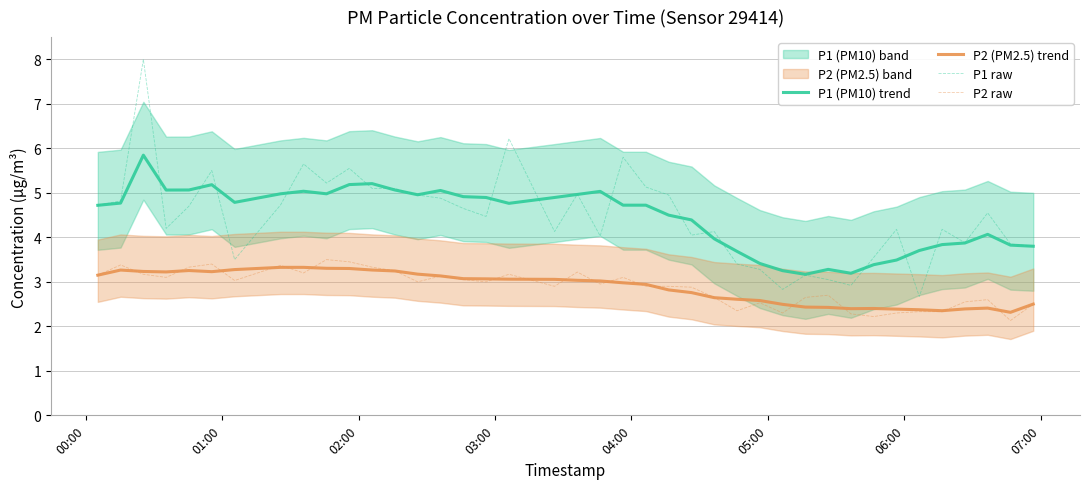

How many values in the P2 raw series exceed 3?

18